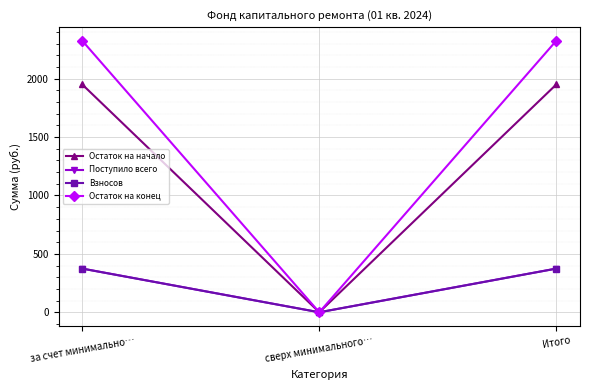

What is the total value across all series at за счет минимально…?

5022.7